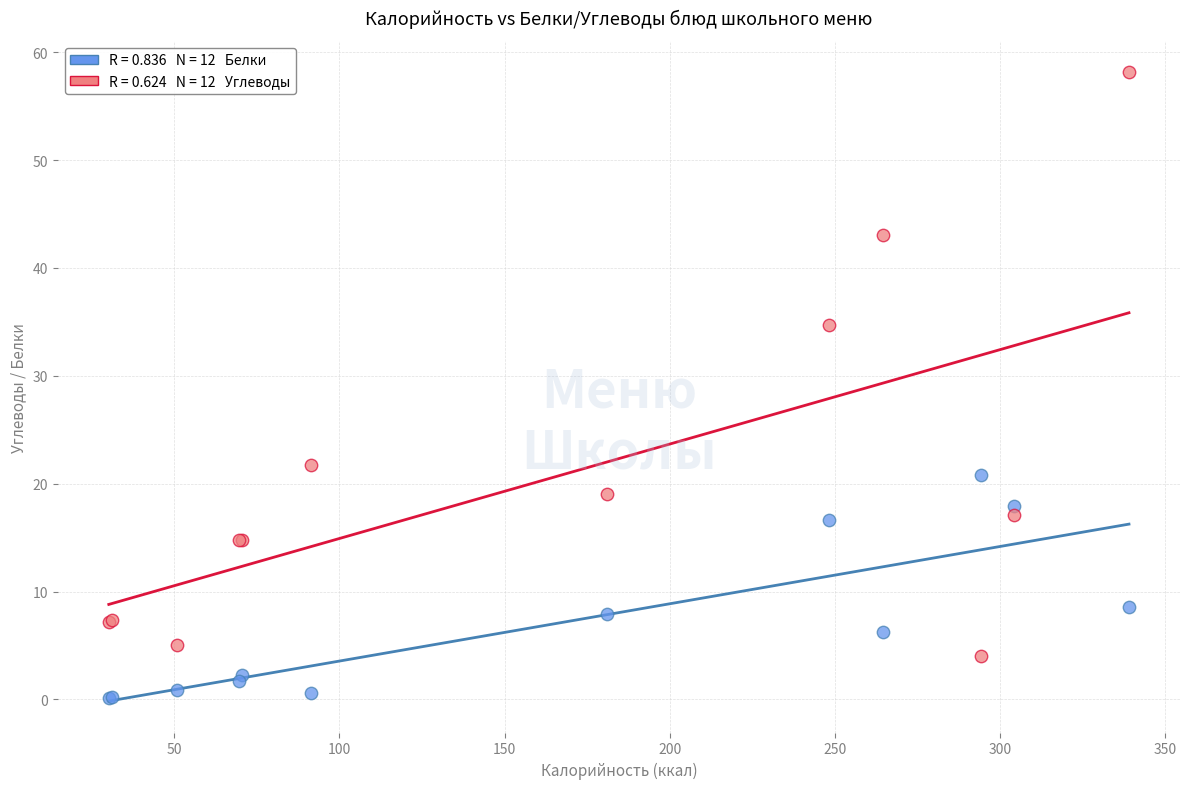

Across all series, what Y value is closest to 29?

34.7